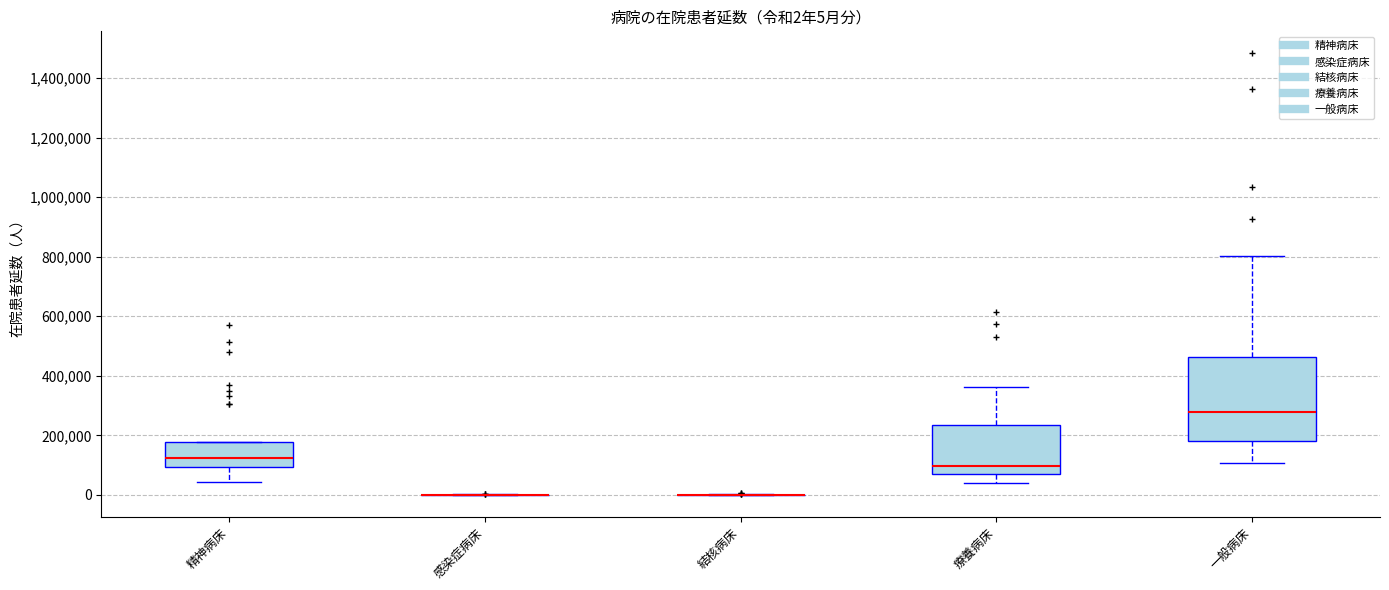

Which box is the tallest, from its lower edge to its upper edge?

一般病床